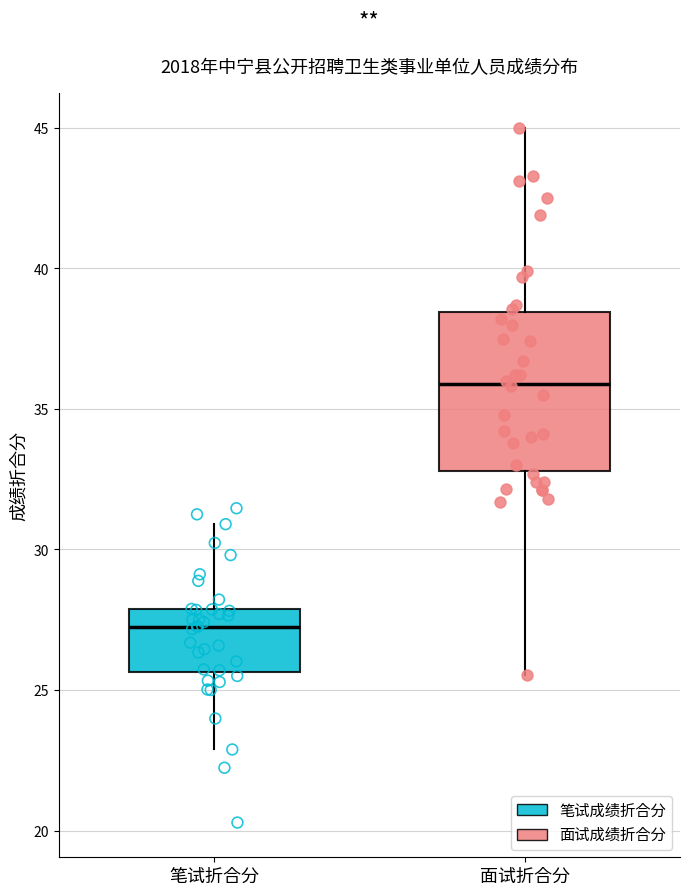

Reading left to right, transcribe this box plot: for each box, give where its median line is, the range the box spans, and where its two whiskers end, as read against the y-axis. The values are not printed on the chart, so give them approximately, as read against the axis.

笔试折合分: median 27.5, box 25.5 to 28.0, whiskers 23.0 to 31.0
面试折合分: median 36.0, box 33.0 to 38.5, whiskers 25.5 to 45.0